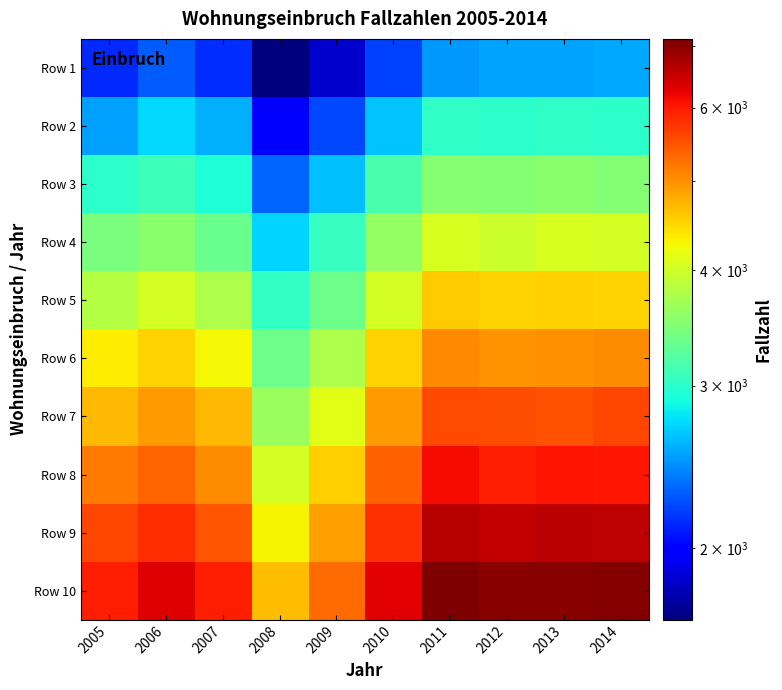

At 2013, list the series in order from smallest to largest.

Row 1, Row 2, Row 3, Row 4, Row 5, Row 6, Row 7, Row 8, Row 9, Row 10